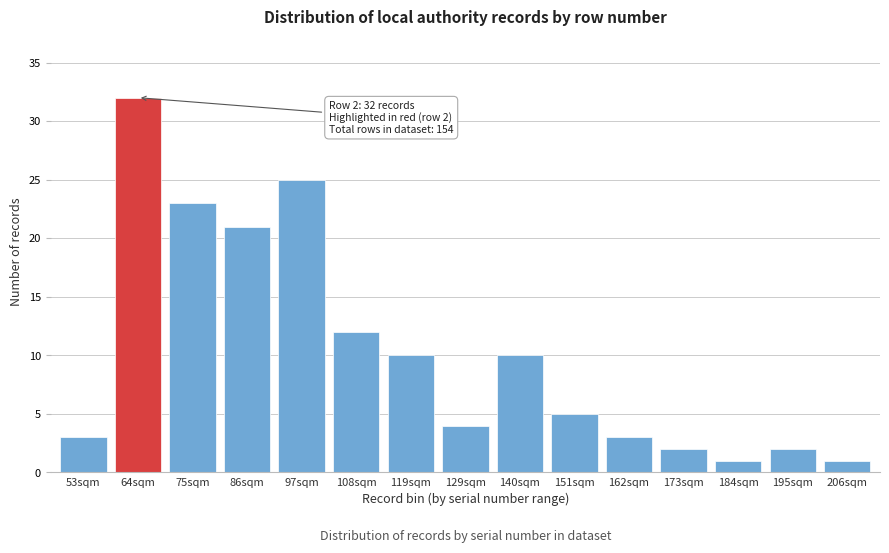

Reading right to left, list all the values displayed in this chart.

1	2	1	2	3	5	10	4	10	12	25	21	23	32	3